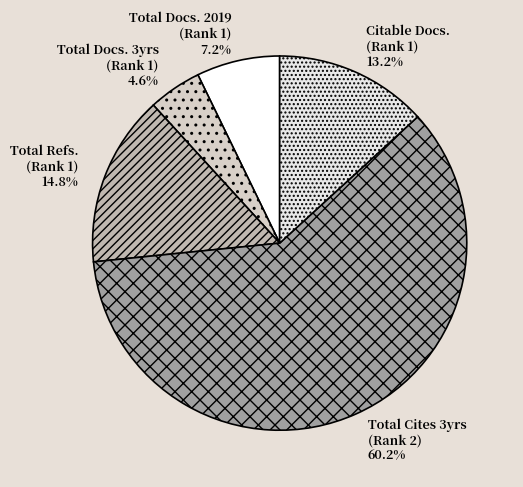

Is the sum of Citable Docs. (Rank 1) and Total Refs. (Rank 1) greater than half?

No